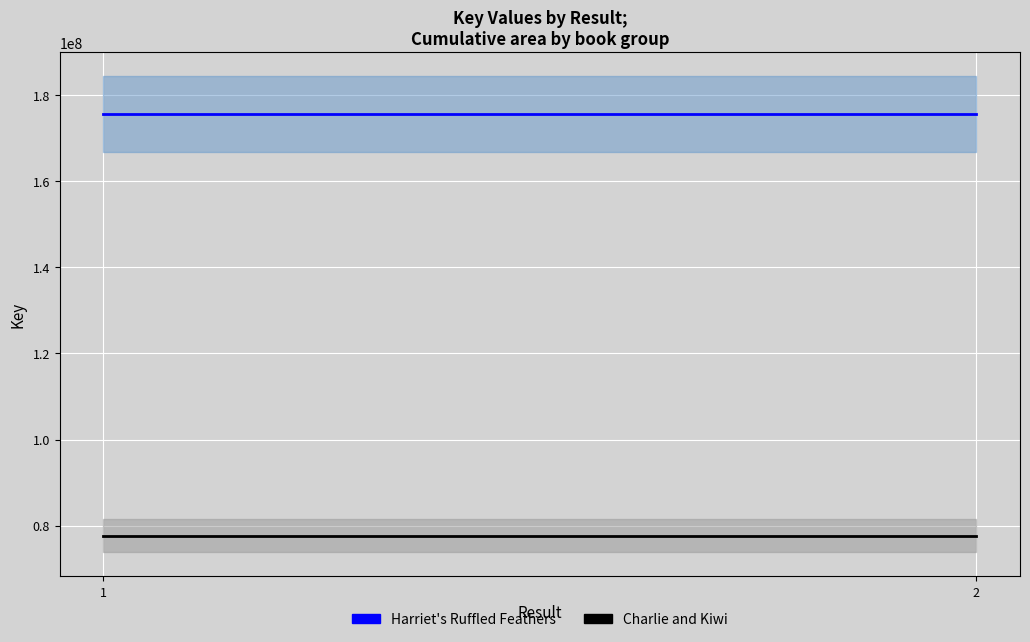

At which category is the sum across all series the highest?

1